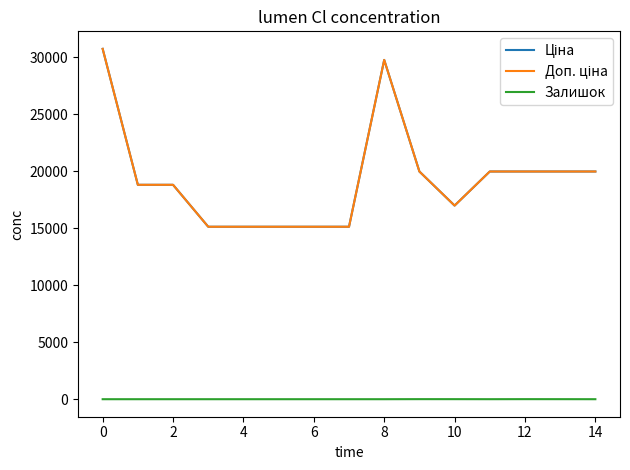

True or false: Залишок and Доп. ціна intersect in this chart.

False